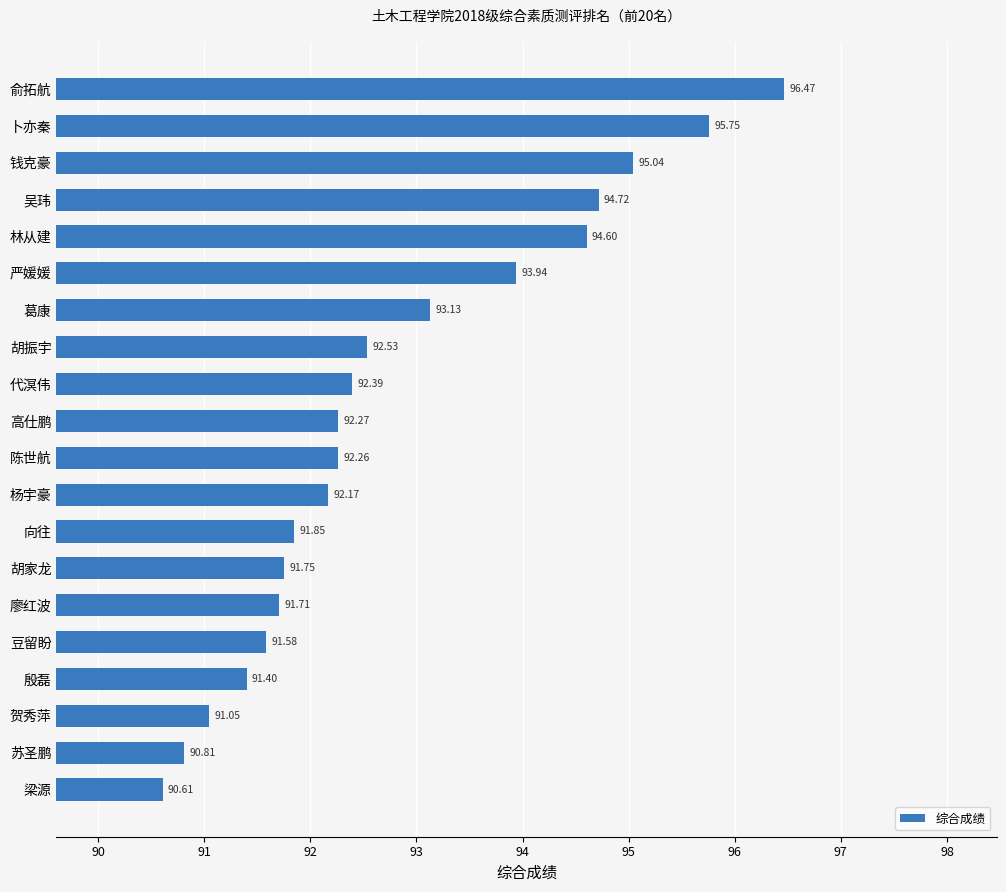

List the labels in order of value, smallest first.

梁源, 苏圣鹏, 贺秀萍, 殷磊, 豆留盼, 廖红波, 胡家龙, 向往, 杨宇豪, 陈世航, 高仕鹏, 代溟伟, 胡振宇, 葛康, 严媛媛, 林从建, 吴玮, 钱克豪, 卜亦秦, 俞拓航